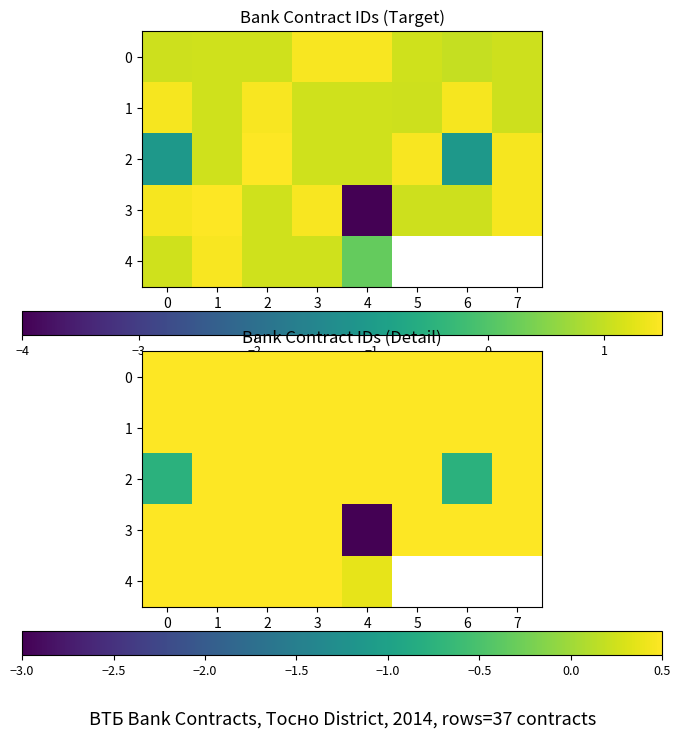

Is it true that 2 equals -1.3 at 6?

False